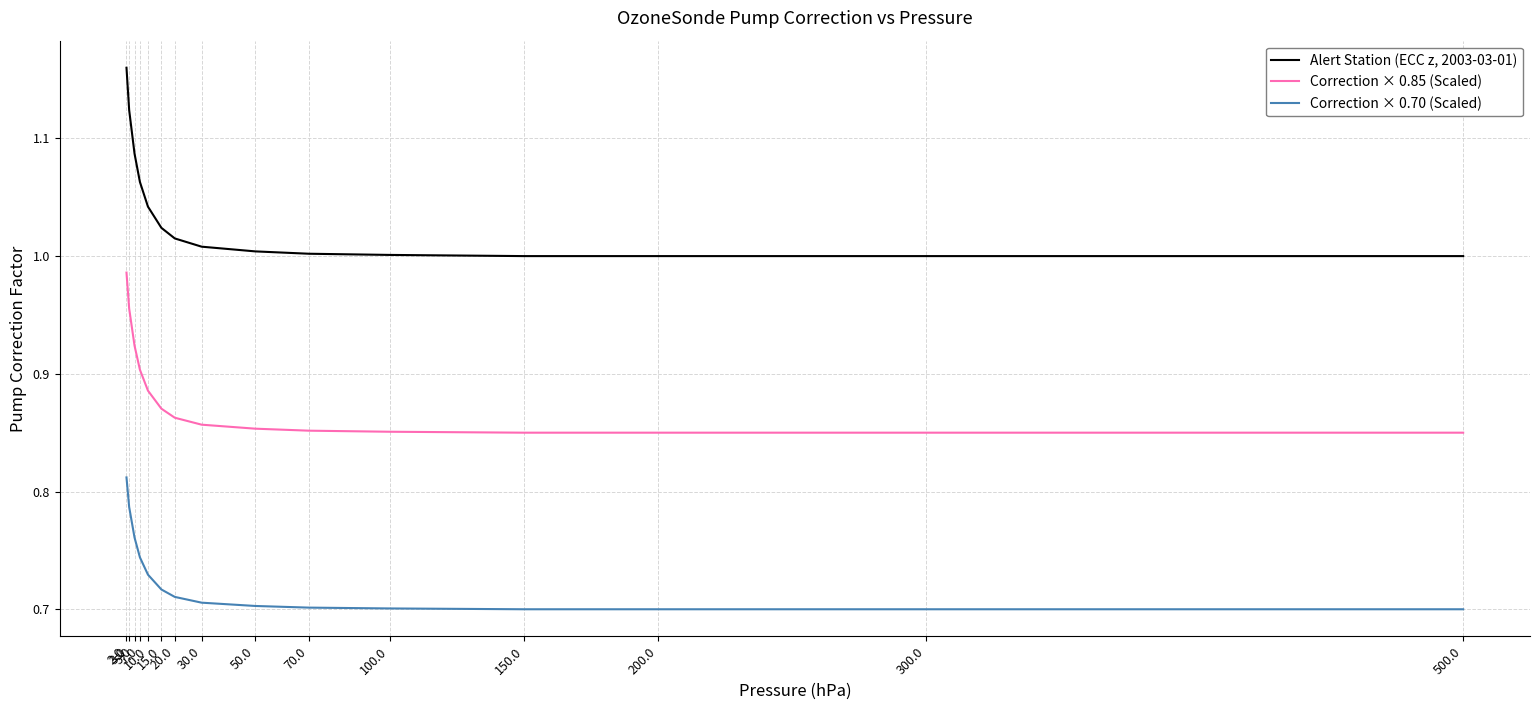

Is it true that Alert Station (ECC z, 2003-03-01) equals 1.0 at 300.0?

True